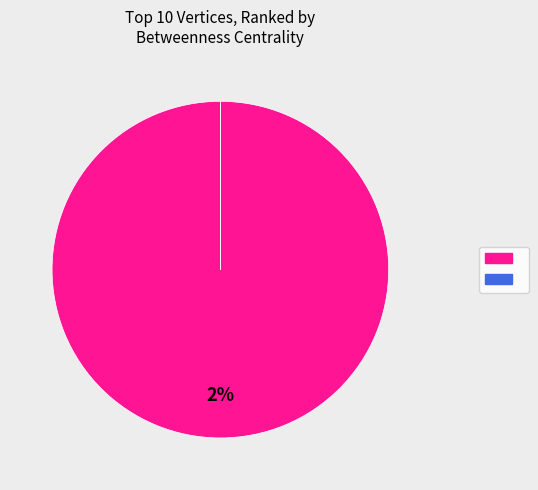

Does ecommerceaholic account for over 50% of the chart?

No